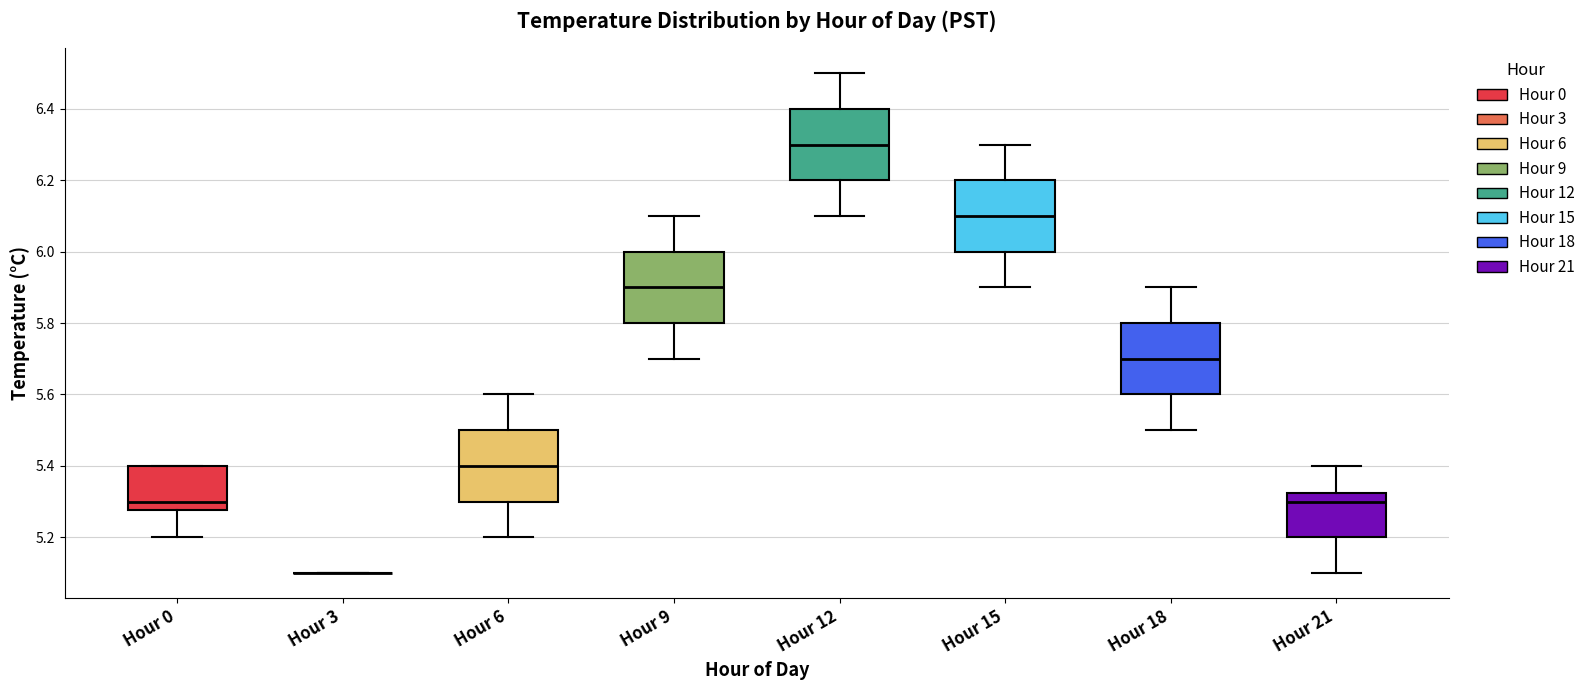

Reading left to right, read every box against the y-axis: the position of its median line, the range the box covers, and the ends of its whiskers. The values are not printed on the chart, so give them approximately, as read against the axis.

Hour 0: median 5.30, box 5.28 to 5.40, whiskers 5.20 to 5.40
Hour 3: box collapsed to a line at 5.10, whiskers 5.10 to 5.10
Hour 6: median 5.40, box 5.30 to 5.50, whiskers 5.20 to 5.60
Hour 9: median 5.90, box 5.80 to 6.00, whiskers 5.70 to 6.10
Hour 12: median 6.30, box 6.20 to 6.40, whiskers 6.10 to 6.50
Hour 15: median 6.10, box 6.00 to 6.20, whiskers 5.90 to 6.30
Hour 18: median 5.70, box 5.60 to 5.80, whiskers 5.50 to 5.90
Hour 21: median 5.30, box 5.20 to 5.32, whiskers 5.10 to 5.40